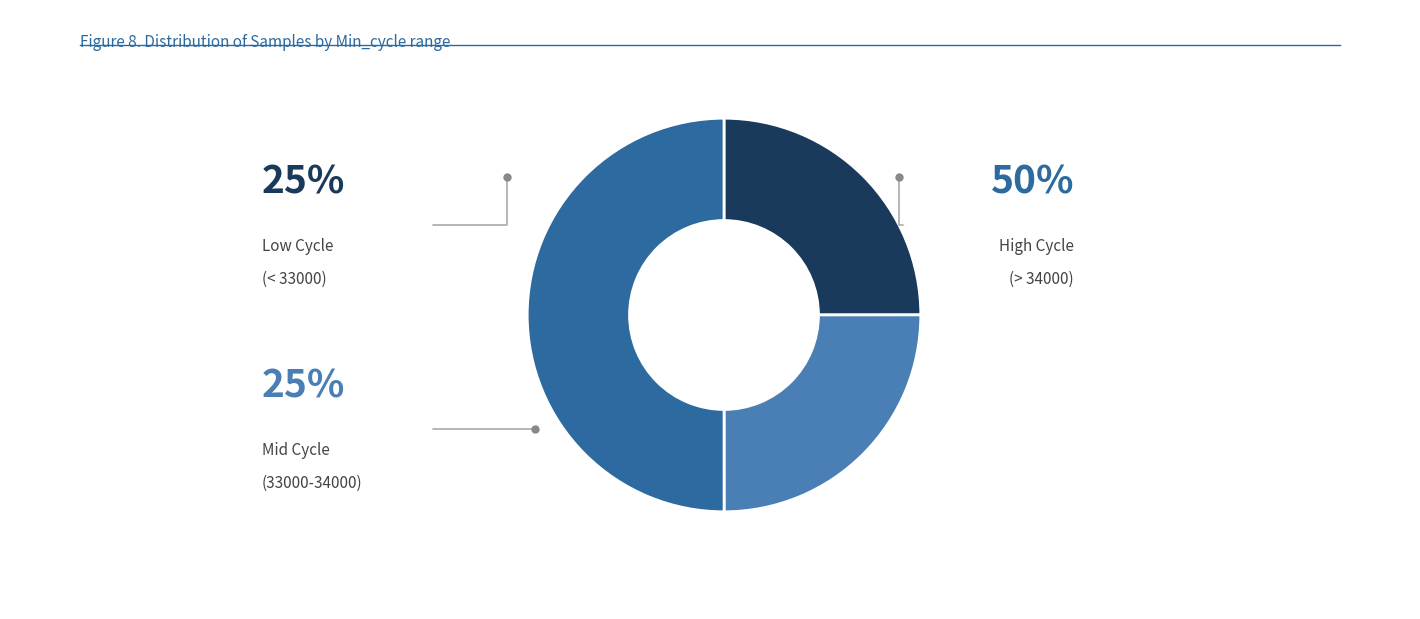

Count the number of slices in the pie.

3